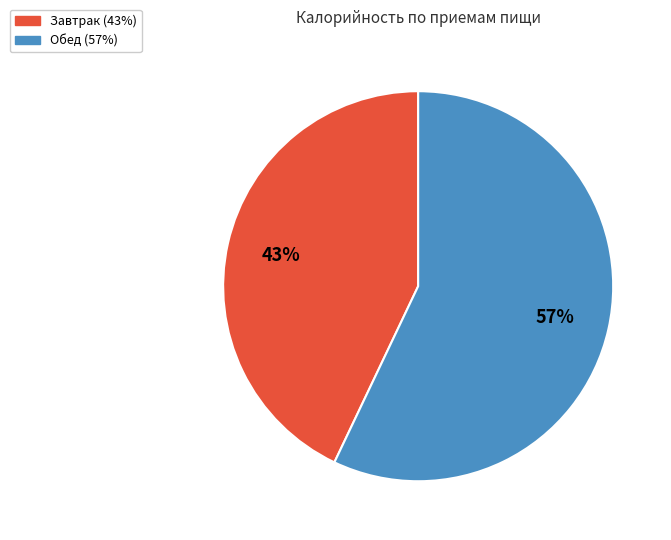

Approximately how many times larger is the value at Обед compared to Завтрак?

1.3